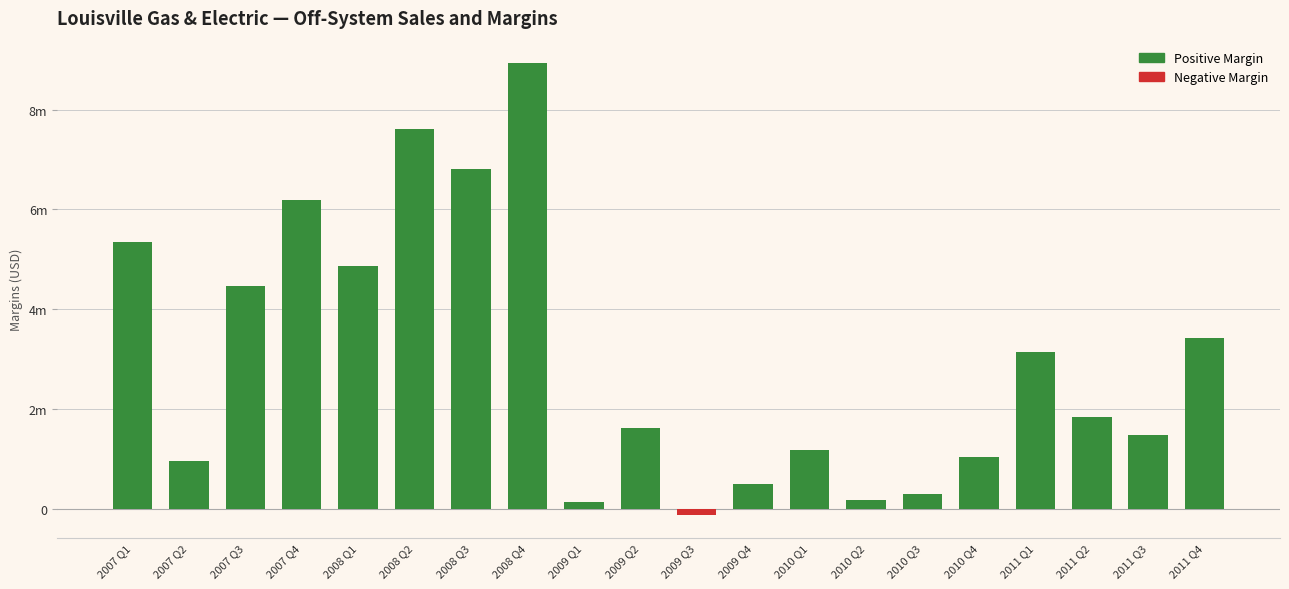

What is the label of the 12th bar from the right?

2009 Q1